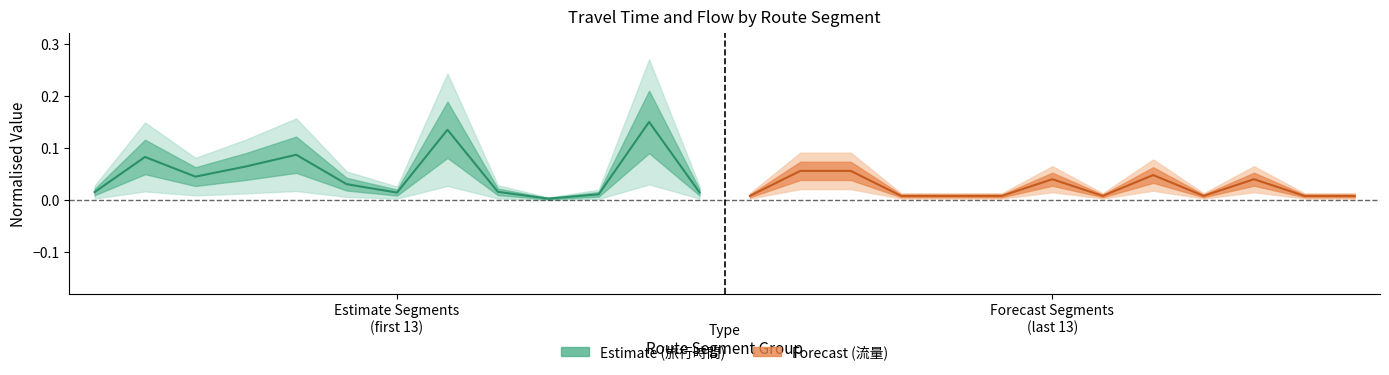

Is it true that 流量 (centre) equals 0.1 at Forecast Segments (last 13)?

False